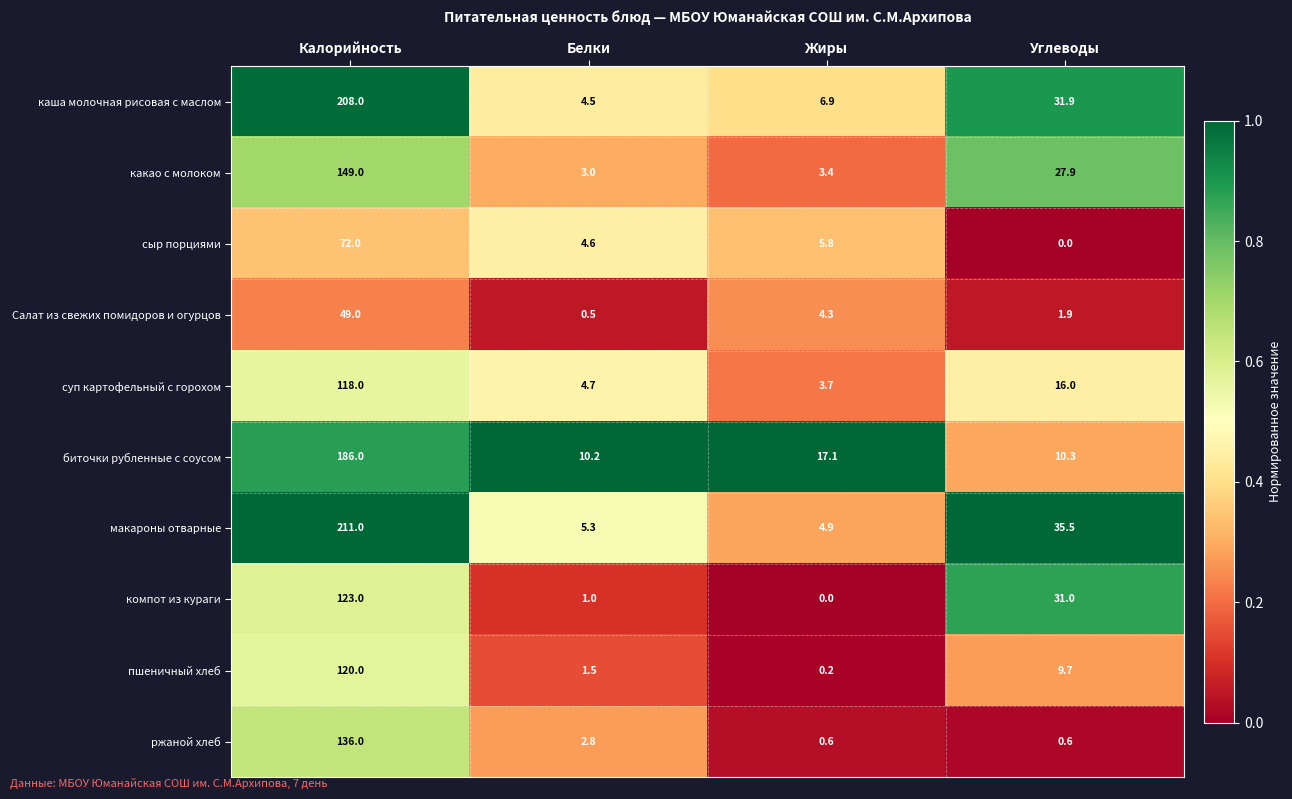

What is the average value of the суп картофельный с горохом series?

35.6